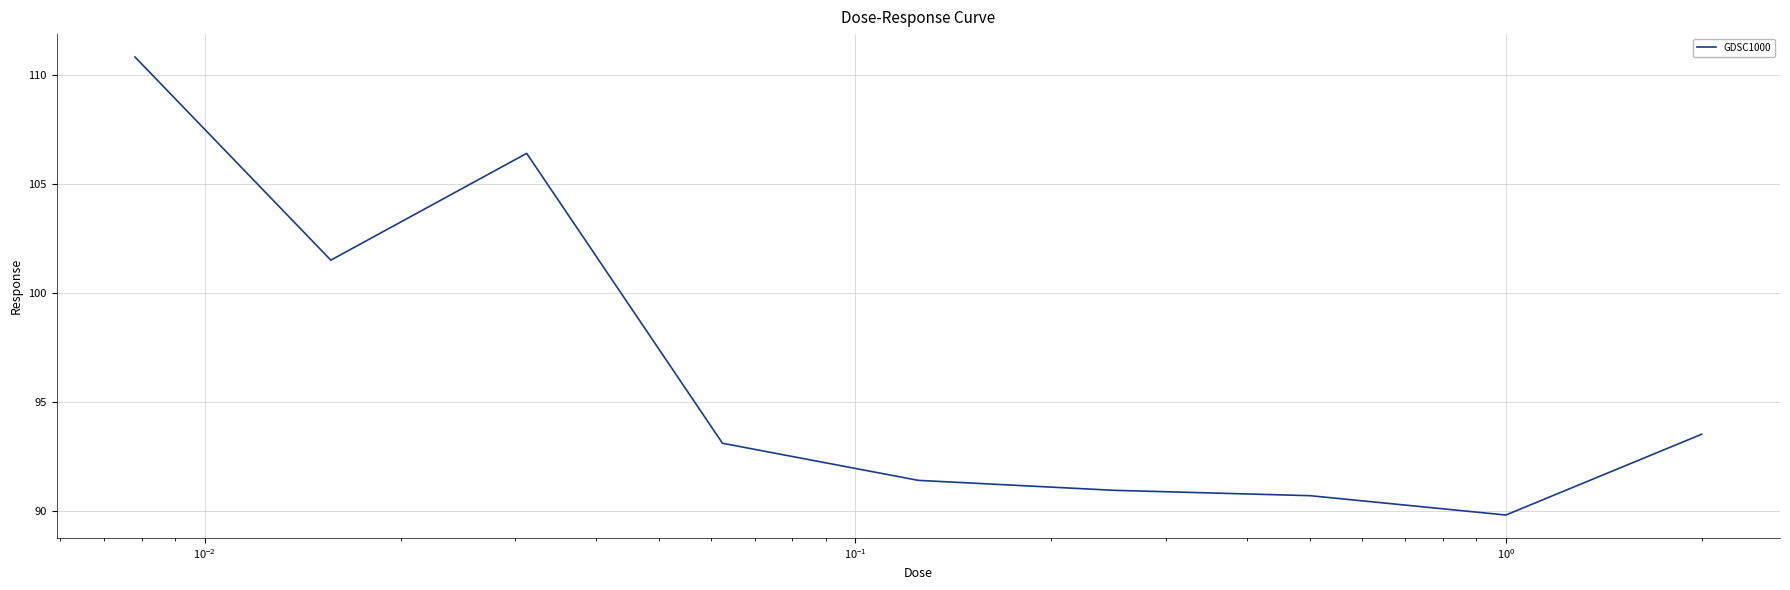

Does the chart have visible grid lines?

Yes